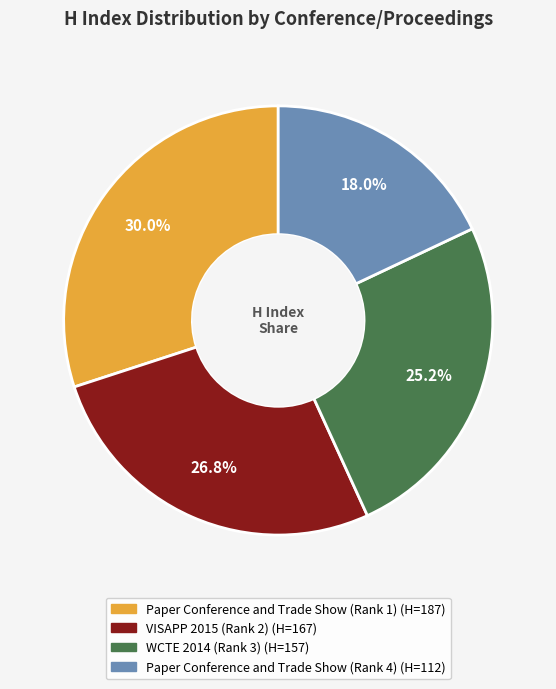

Between VISAPP 2015 (Rank 2) and Paper Conference and Trade Show (Rank 1), which is larger?

Paper Conference and Trade Show (Rank 1)